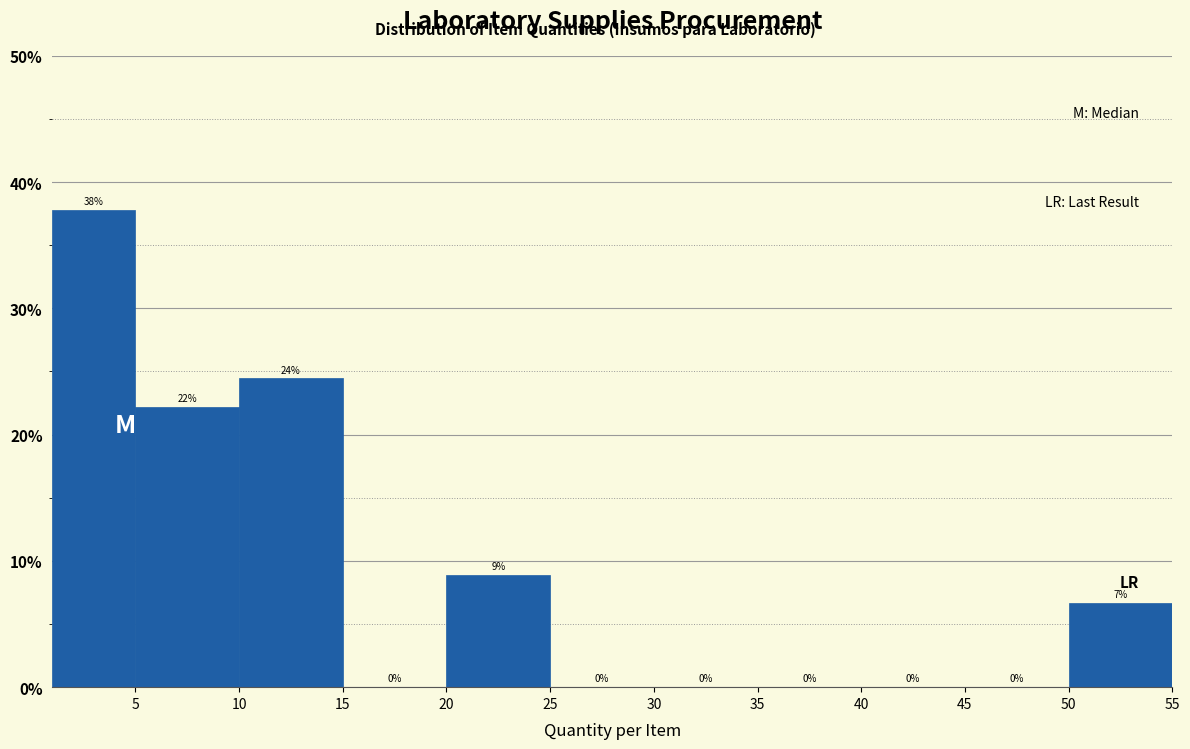

Over which range of the x-axis is the bar tallest?

1 to 5